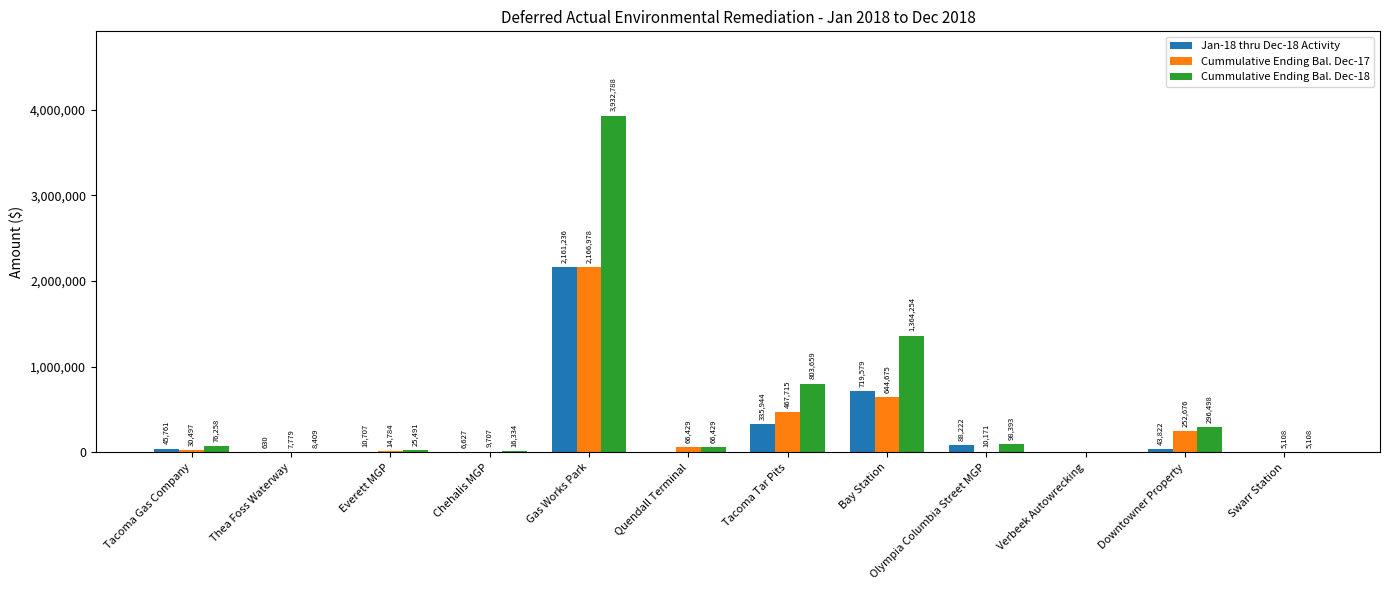

True or false: Cummulative Ending Bal. Dec-17 has a value of 66429 at Quendall Terminal.

True